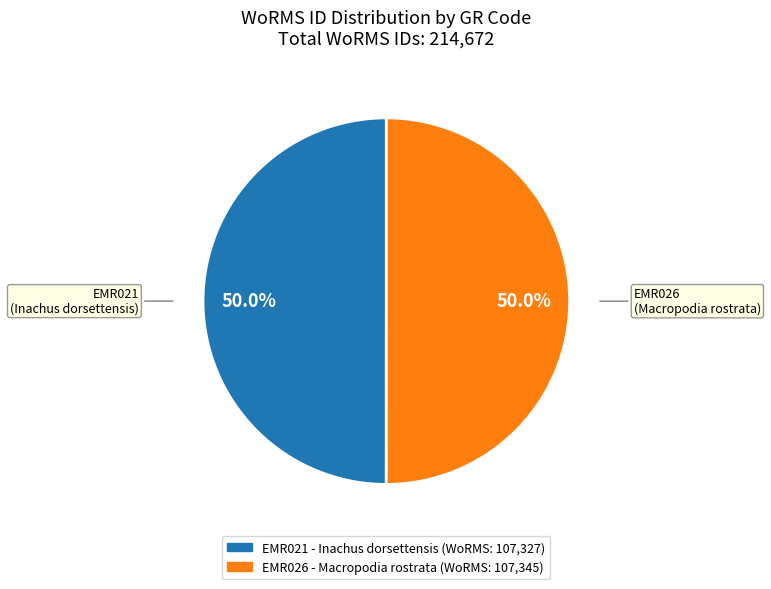

What percentage is the EMR026 slice, to the nearest percent?

50%